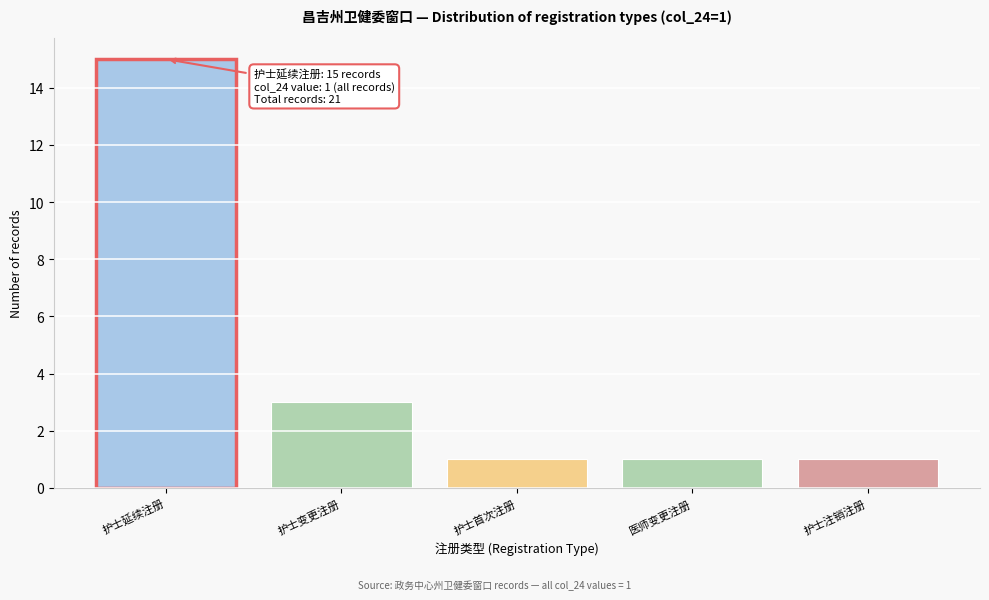

Reading left to right, transcribe all the data shown in this chart.

护士延续注册=15	护士变更注册=3	护士首次注册=1	医师变更注册=1	护士注销注册=1